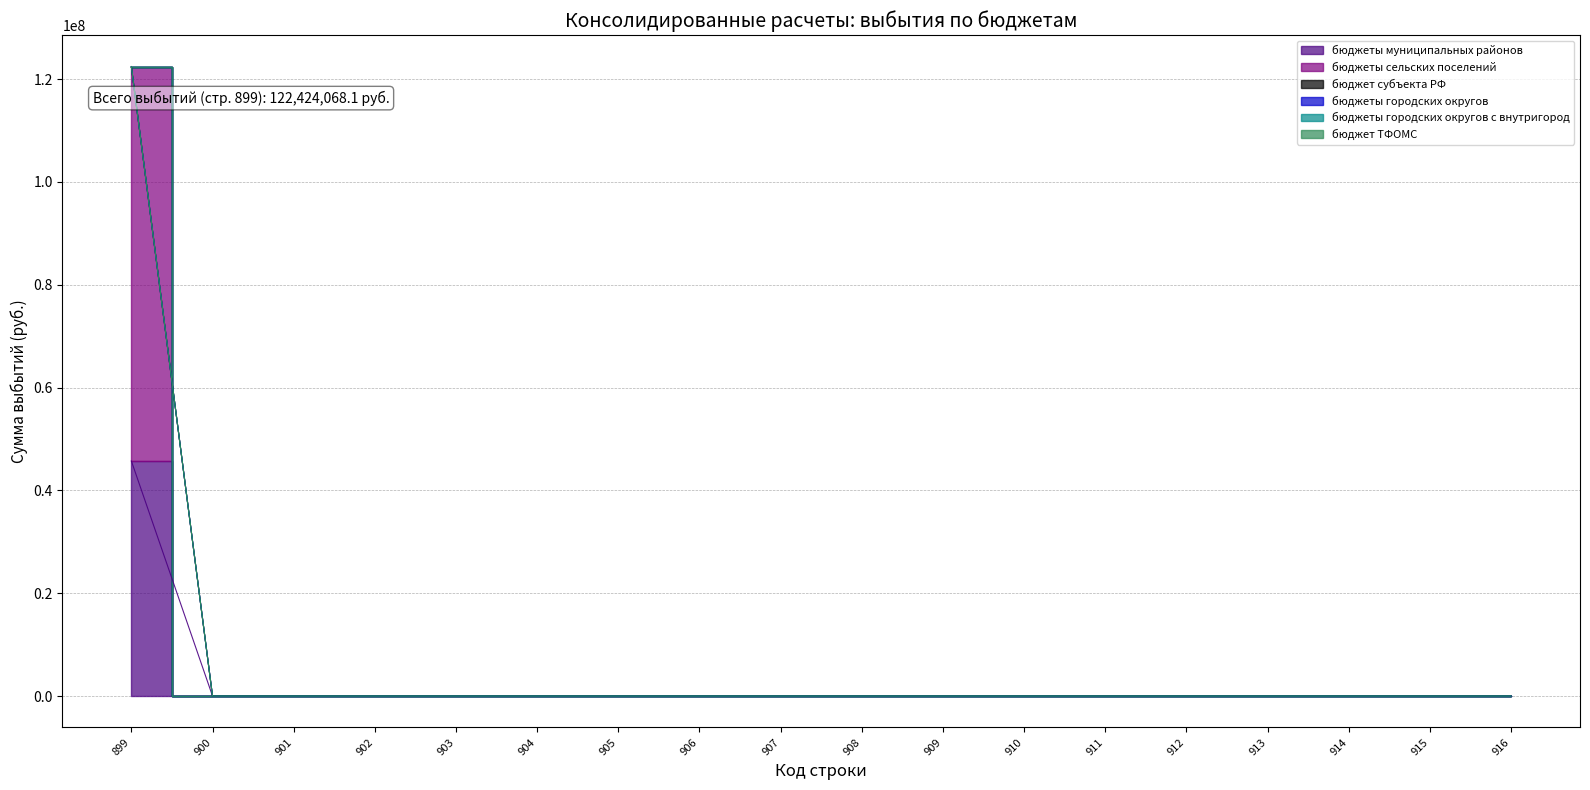

True or false: бюджеты сельских поселений and бюджеты городских округов cross at least once.

False